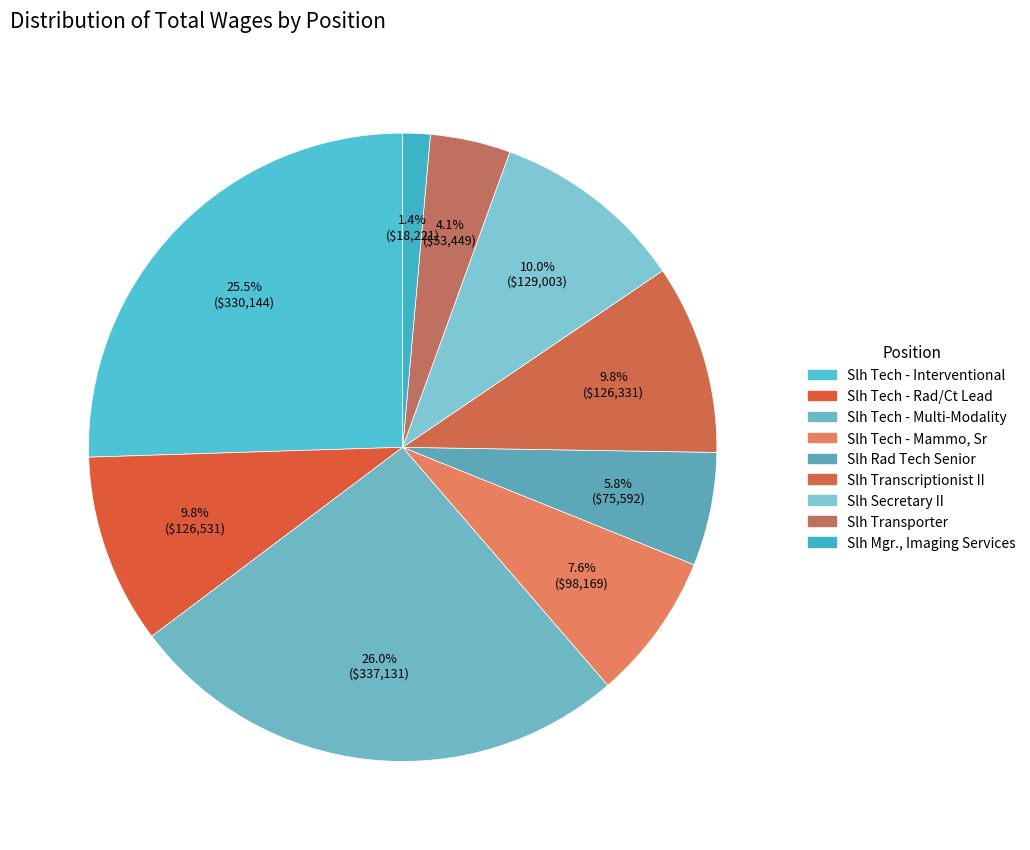

Which slice is the largest?

Slh Tech - Multi-Modality